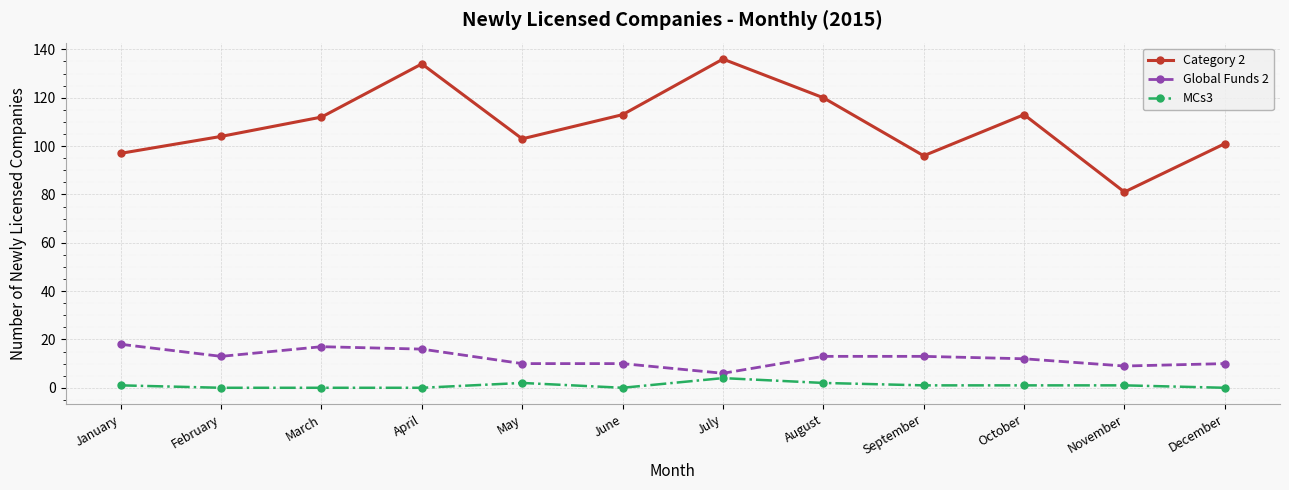

True or false: MCs3 has more than 1 points higher than both neighbors.

True